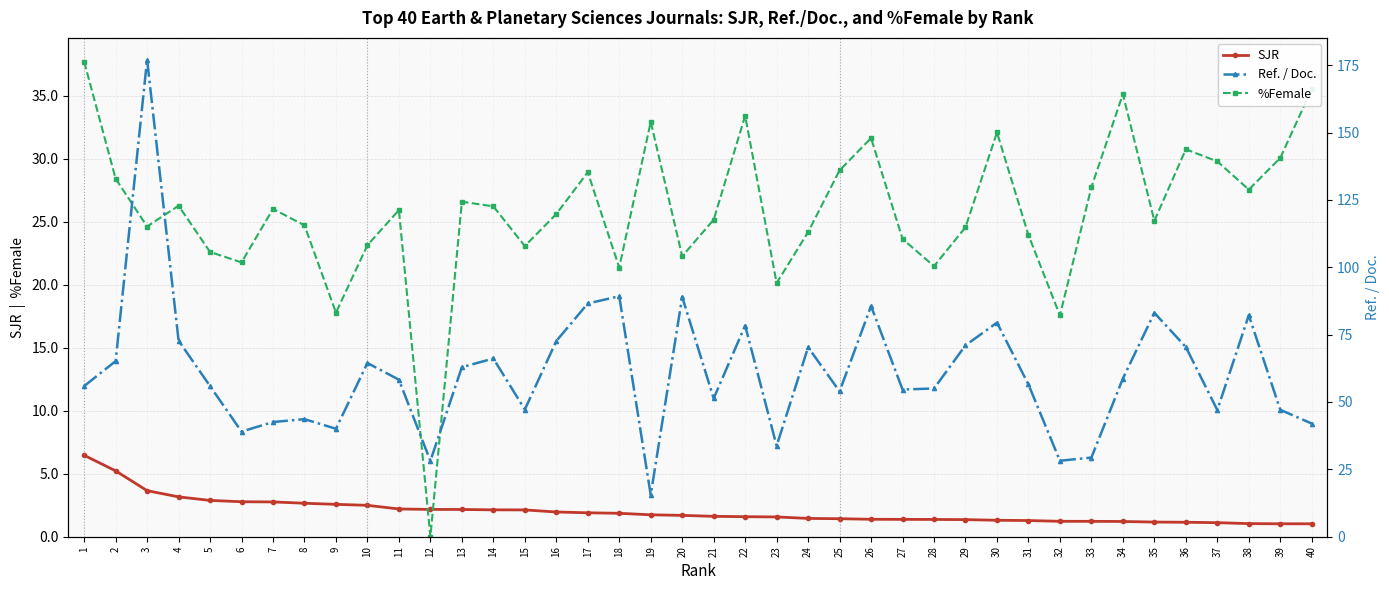

Rank the series at 28 from lowest to highest value.

SJR, %Female, Ref. / Doc.